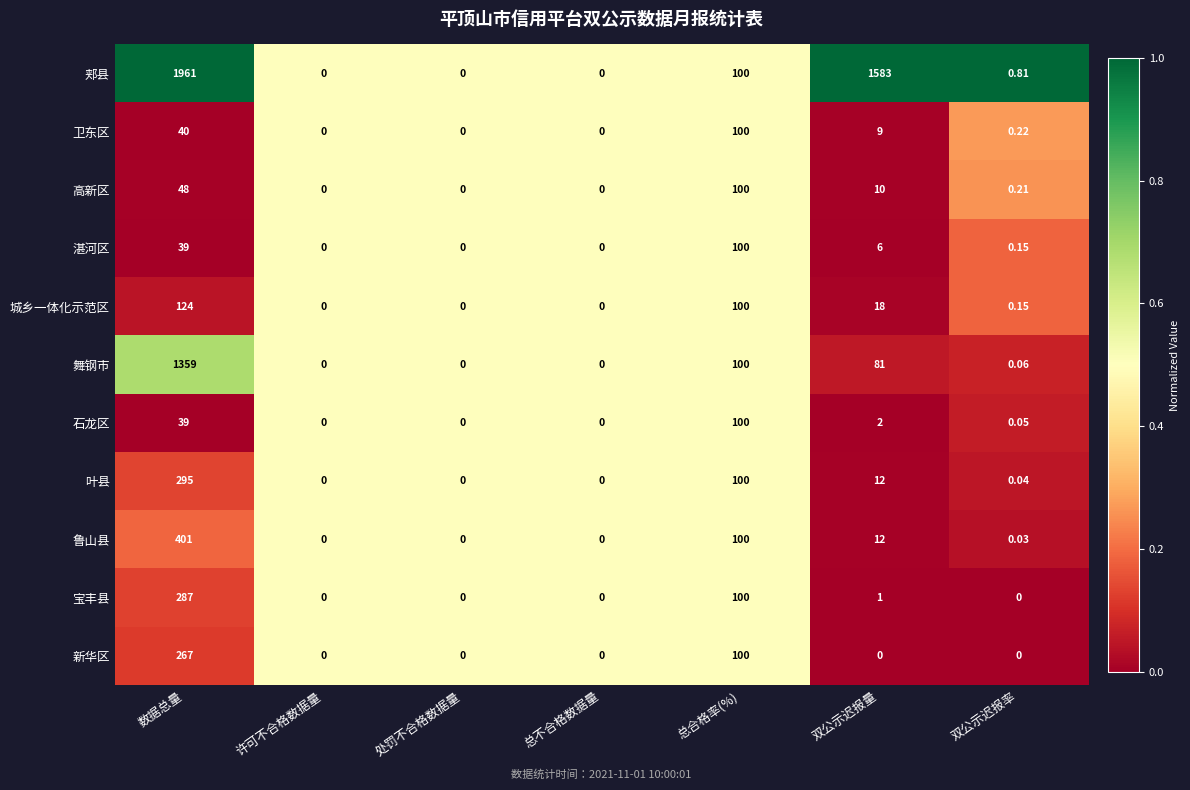

Which category has the highest value in the 郏县 series?

数据总量